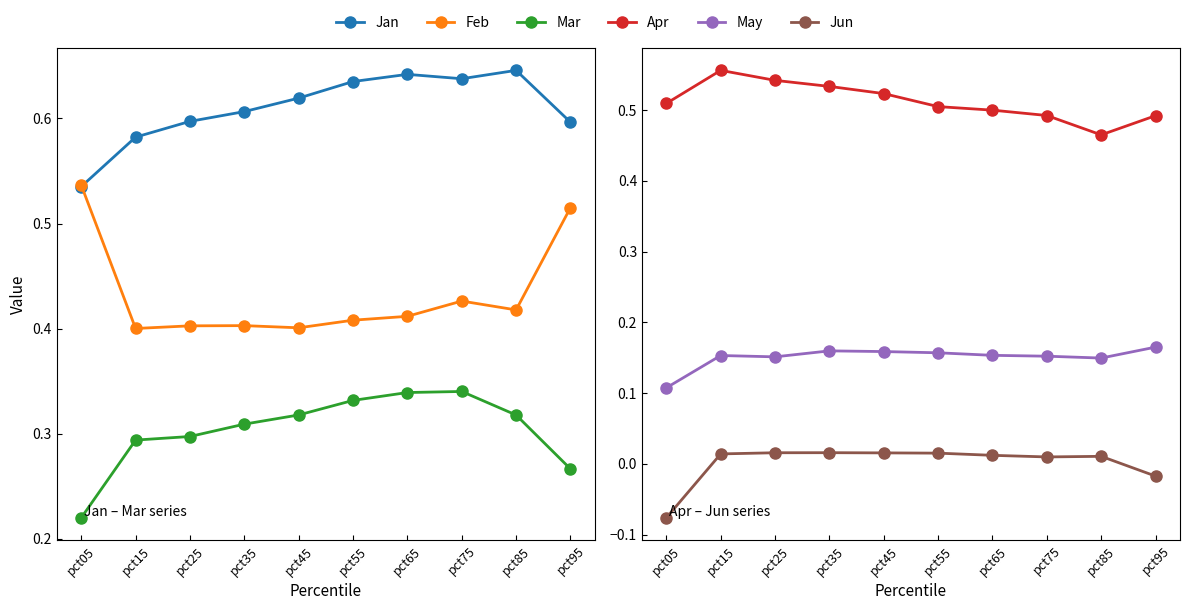

Where is the first local minimum for Feb?

pct15